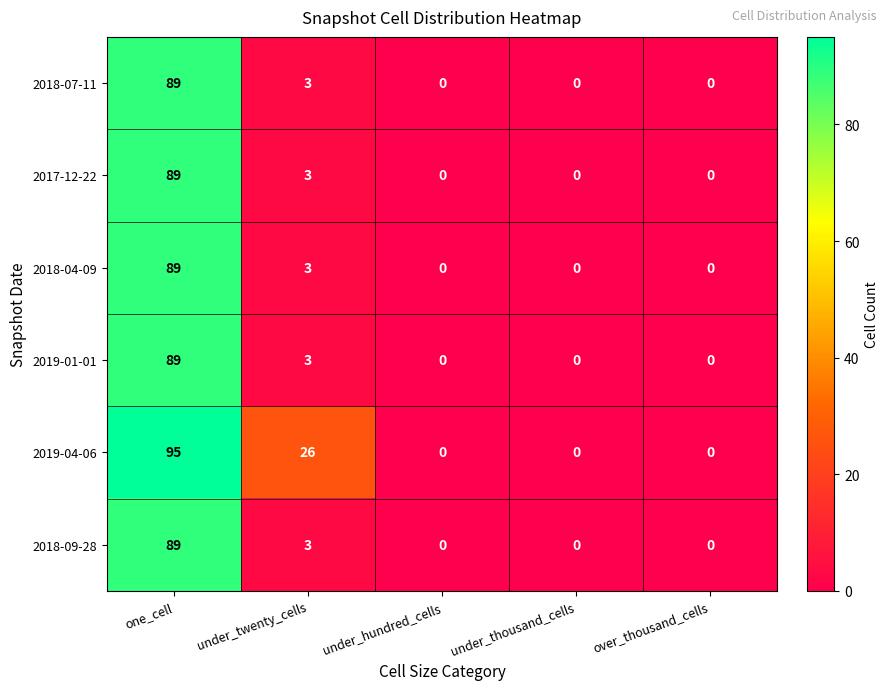

Reading right to left, what are all the values shown in this chart?

2018-07-11: over_thousand_cells=0	under_thousand_cells=0	under_hundred_cells=0	under_twenty_cells=3	one_cell=89
2017-12-22: over_thousand_cells=0	under_thousand_cells=0	under_hundred_cells=0	under_twenty_cells=3	one_cell=89
2018-04-09: over_thousand_cells=0	under_thousand_cells=0	under_hundred_cells=0	under_twenty_cells=3	one_cell=89
2019-01-01: over_thousand_cells=0	under_thousand_cells=0	under_hundred_cells=0	under_twenty_cells=3	one_cell=89
2019-04-06: over_thousand_cells=0	under_thousand_cells=0	under_hundred_cells=0	under_twenty_cells=26	one_cell=95
2018-09-28: over_thousand_cells=0	under_thousand_cells=0	under_hundred_cells=0	under_twenty_cells=3	one_cell=89